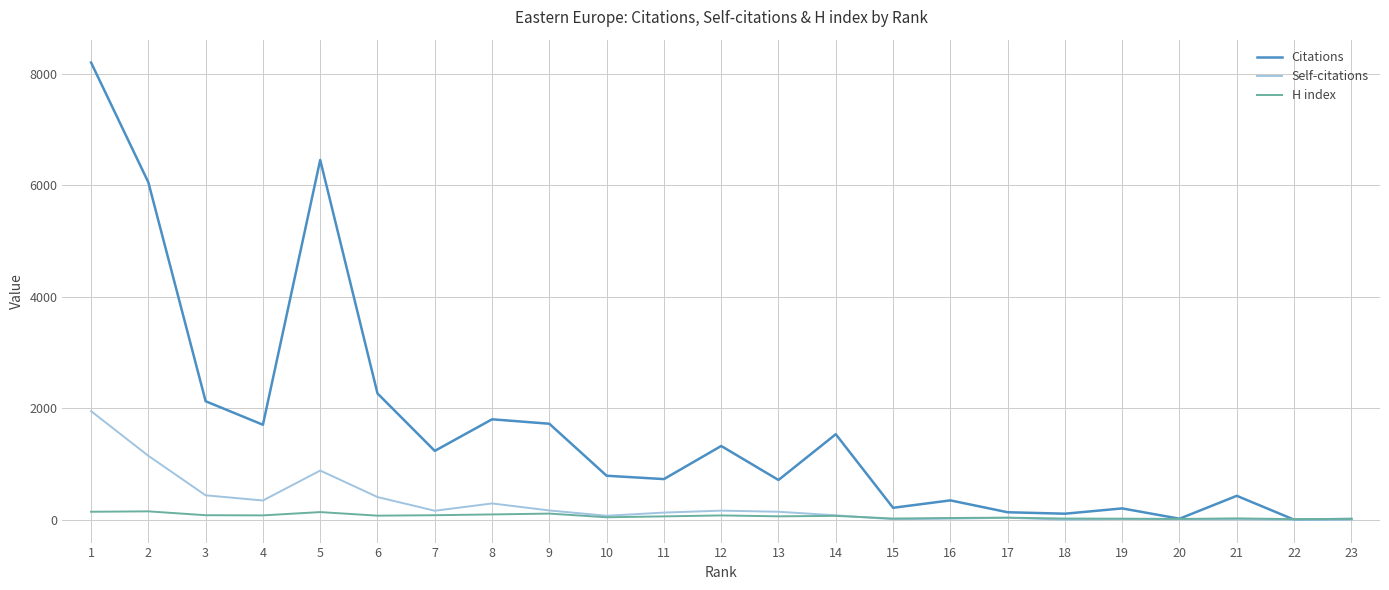

List the series in order of their peak value, highest first.

Citations, Self-citations, H index